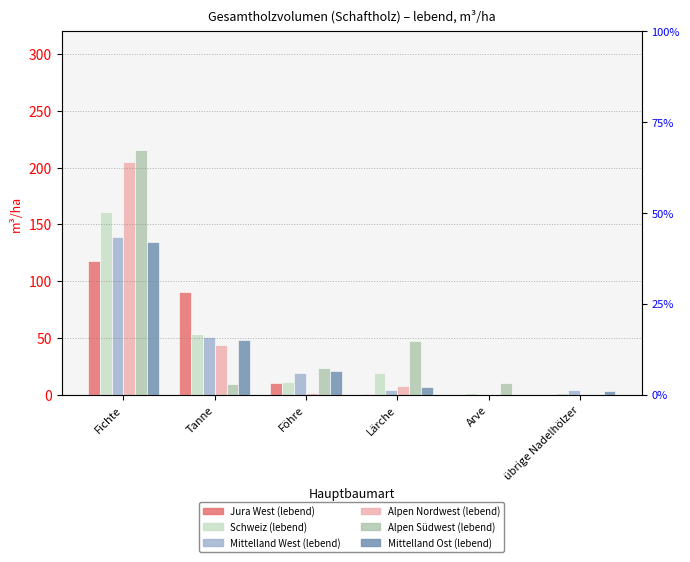

Are the bars grouped side by side (vs. stacked)?

Yes